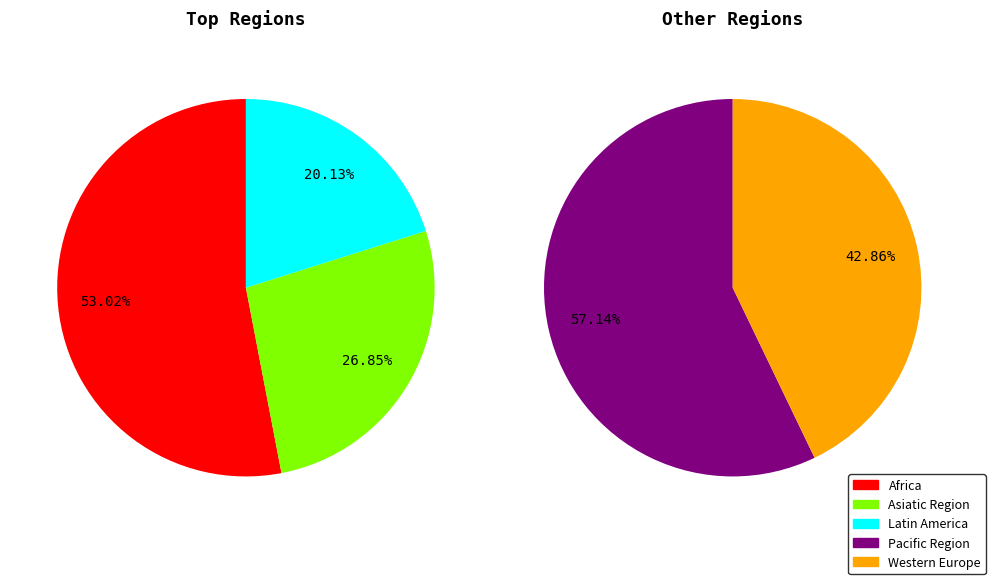

Count the number of slices in the pie.

5